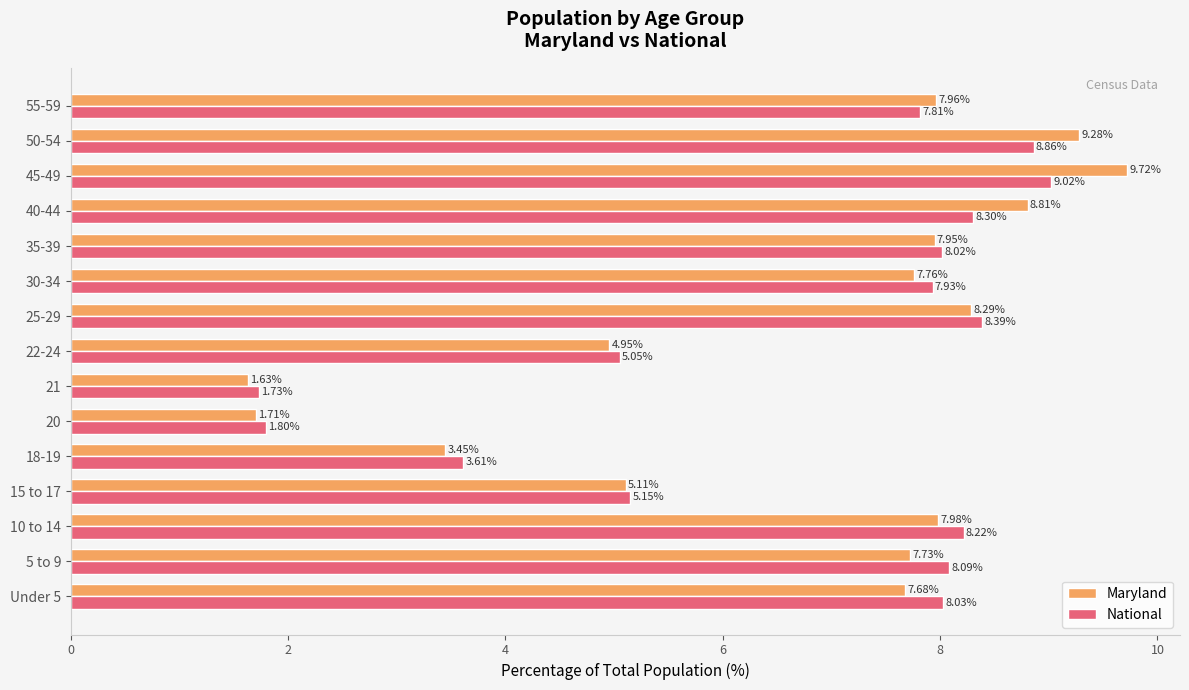

At 55-59, list the series in order from largest to smallest.

Maryland, National